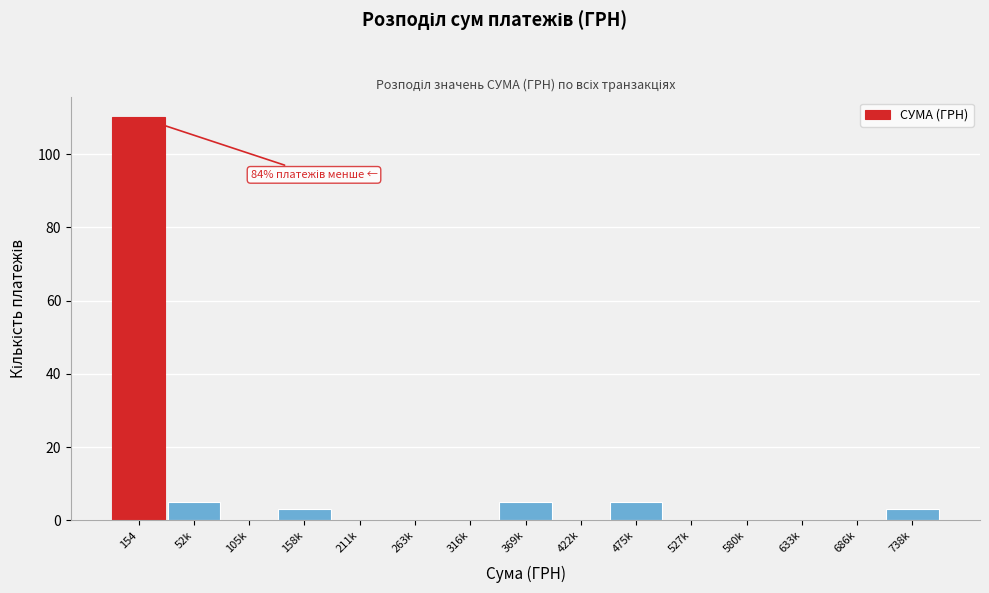

Reading left to right, what are all the values shown in this chart?

154=110	52k=5	105k=0	158k=3	211k=0	263k=0	316k=0	369k=5	422k=0	475k=5	527k=0	580k=0	633k=0	686k=0	738k=3